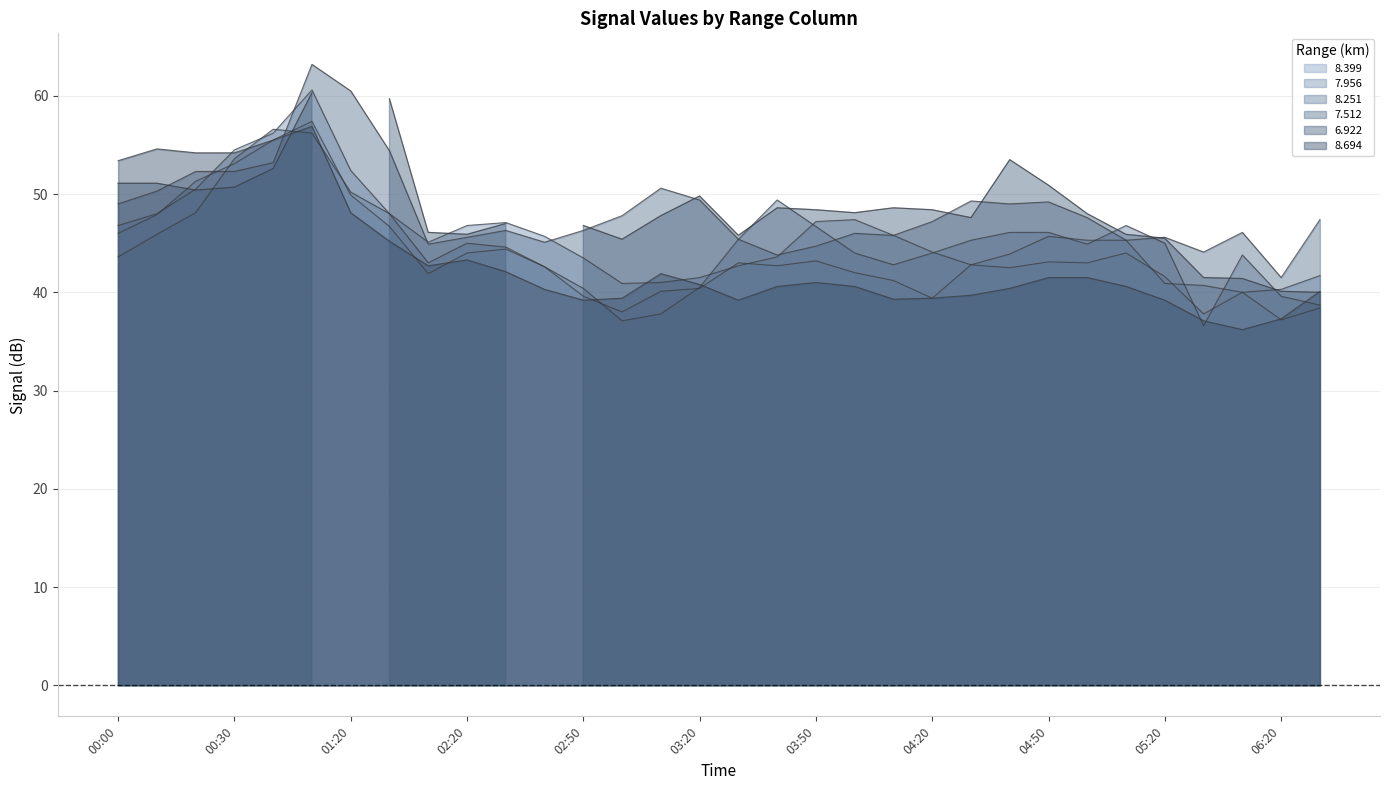

Between 2013/11/30 02:40 and 2013/11/30 03:00, which is larger?

2013/11/30 02:40